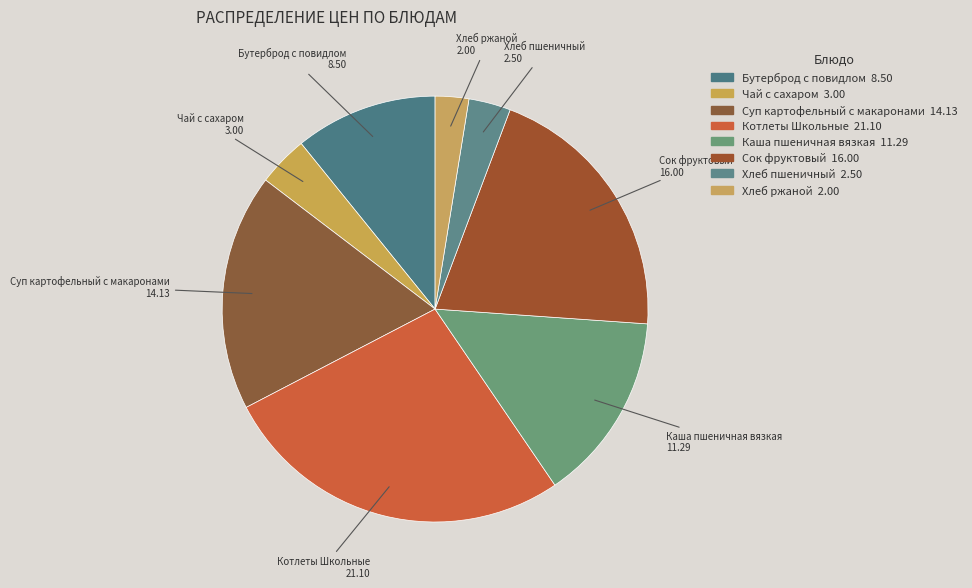

Which category has the smallest portion of the pie?

Хлеб ржаной